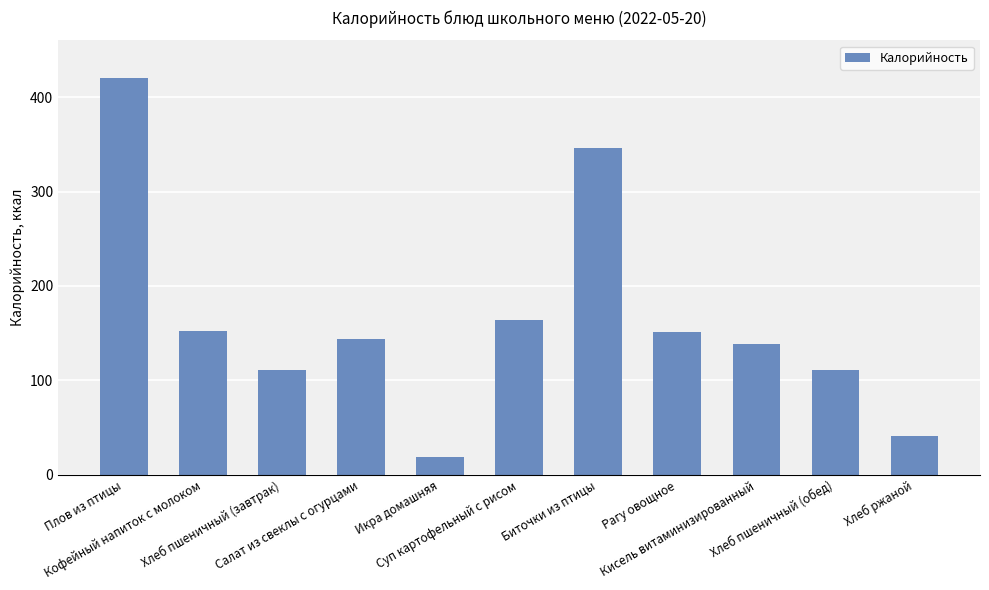

True or false: the data shows 346 at Биточки из птицы.

True